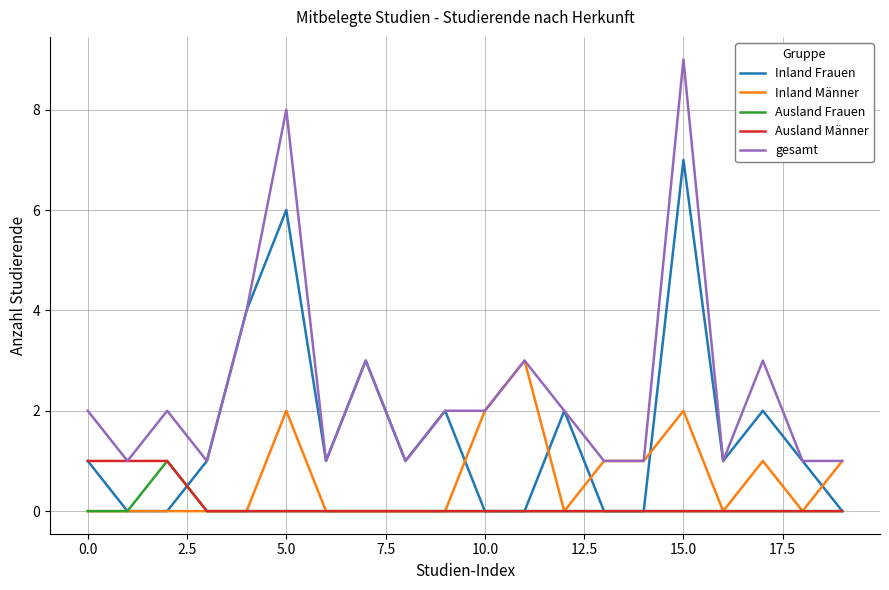

What are all the series names shown in the legend?

Inland Frauen, Inland Männer, Ausland Frauen, Ausland Männer, gesamt